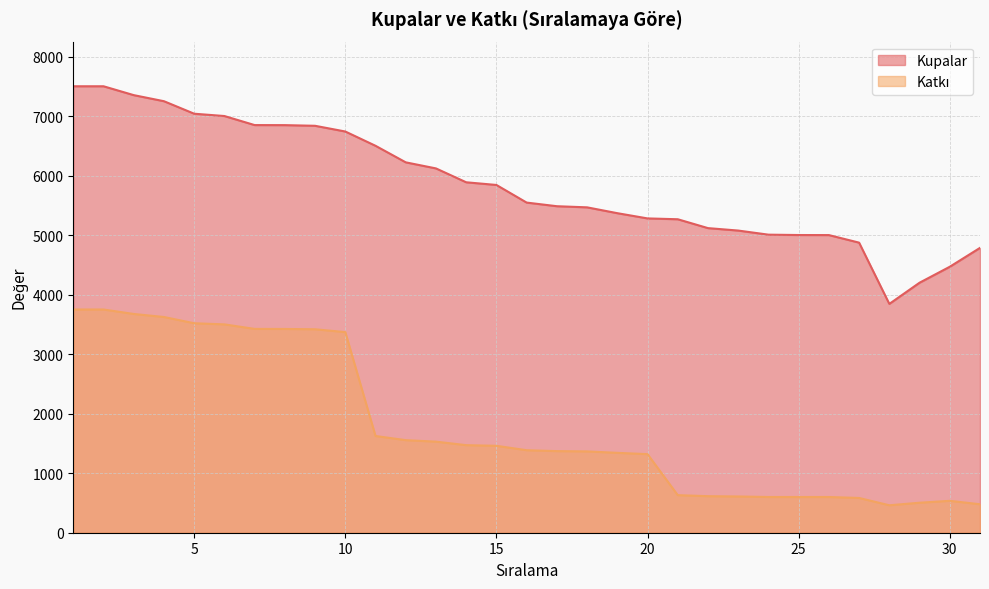

Reading left to right, list all the values displayed in this chart.

Kupalar: 1=7500	2=7500	3=7351	4=7249	5=7039	6=7000	7=6848	8=6847	9=6836	10=6740	11=6500	12=6222	13=6120	14=5887	15=5842	16=5546	17=5485	18=5466	19=5368	20=5280	21=5266	22=5117	23=5076	24=5007	25=5001	26=5000	27=4873	28=3844	29=4200	30=4468	31=4785
Katkı: 1=3750	2=3750	3=3675	4=3624	5=3519	6=3500	7=3424	8=3423	9=3418	10=3370	11=1625	12=1555	13=1530	14=1471	15=1460	16=1386	17=1371	18=1366	19=1342	20=1320	21=631	22=614	23=609	24=600	25=600	26=600	27=584	28=461	29=504	30=536	31=478